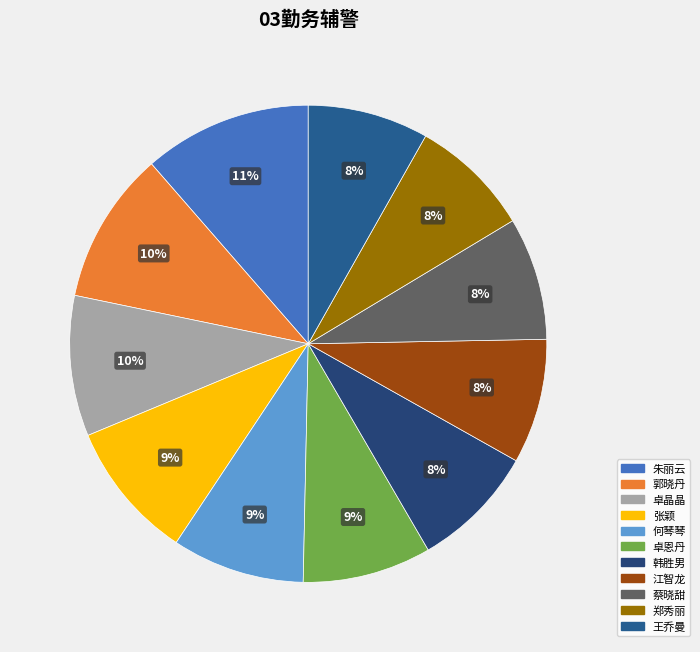

How much of the chart is everything except 卓恩丹?

91.3%